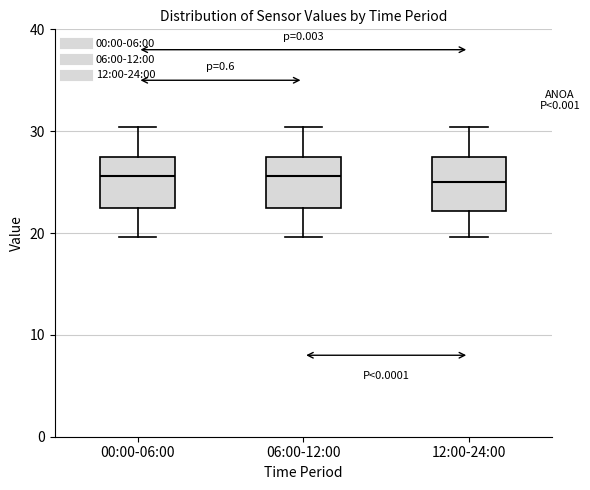

Reading left to right, transcribe this box plot: for each box, give where its median line is, the range the box spans, and where its two whiskers end, as read against the y-axis. The values are not printed on the chart, so give them approximately, as read against the axis.

00:00-06:00: median 26, box 22 to 28, whiskers 20 to 30
06:00-12:00: median 26, box 22 to 28, whiskers 20 to 30
12:00-24:00: median 25, box 22 to 28, whiskers 20 to 30